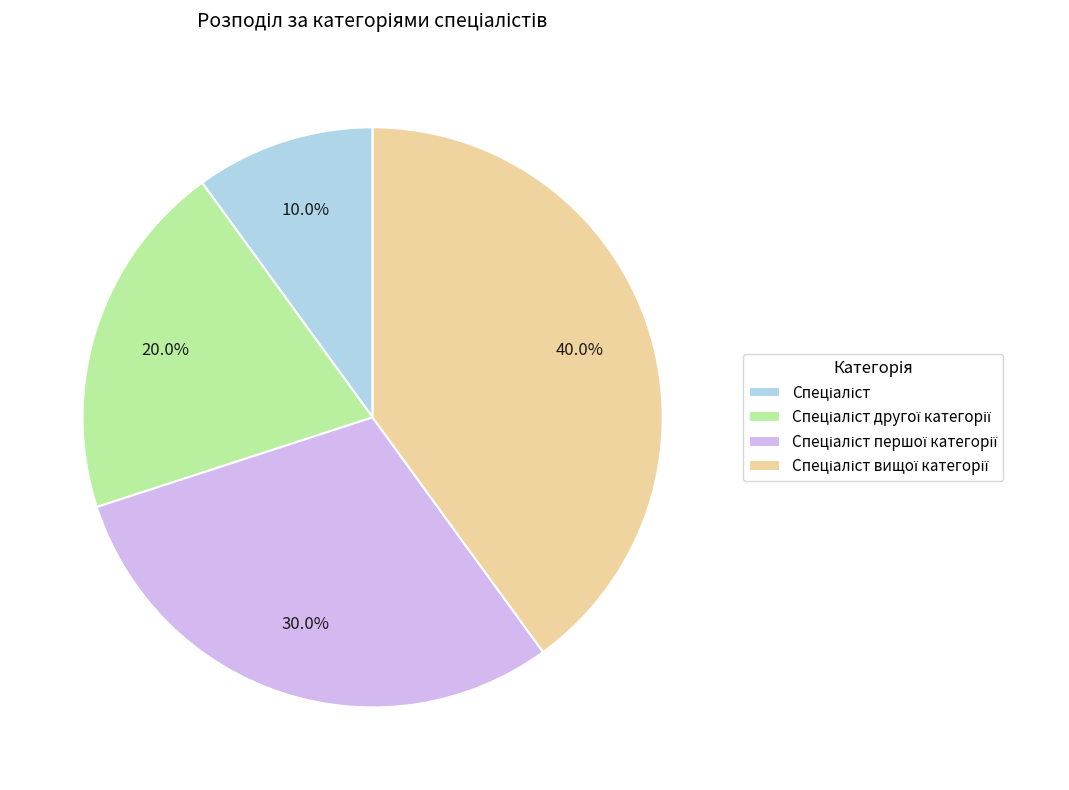

Is there a majority slice in this chart?

No